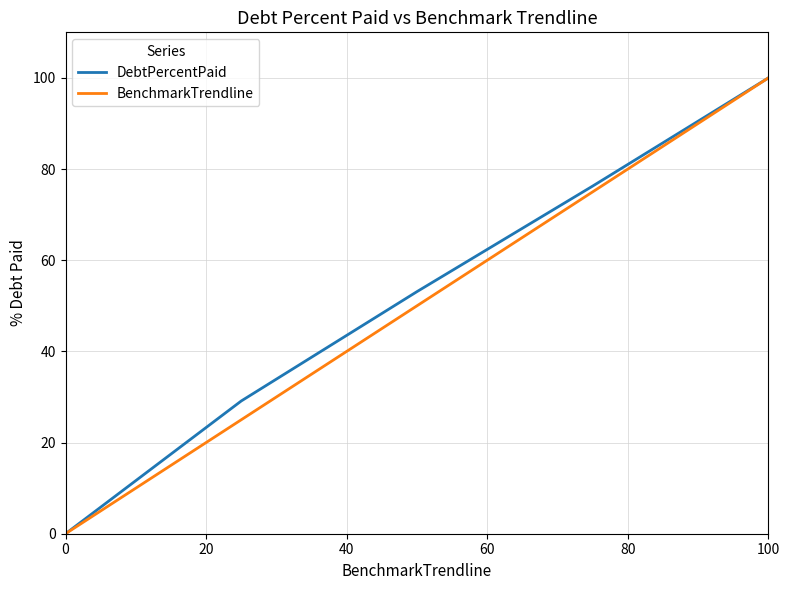

What is the maximum value shown in the chart?

100.0